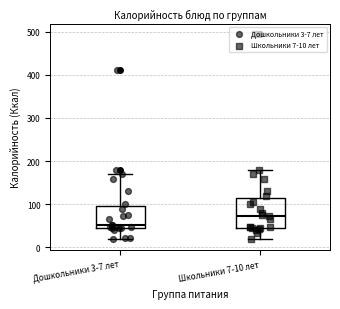

Which box's median line is the highest?

Школьники 7-10 лет